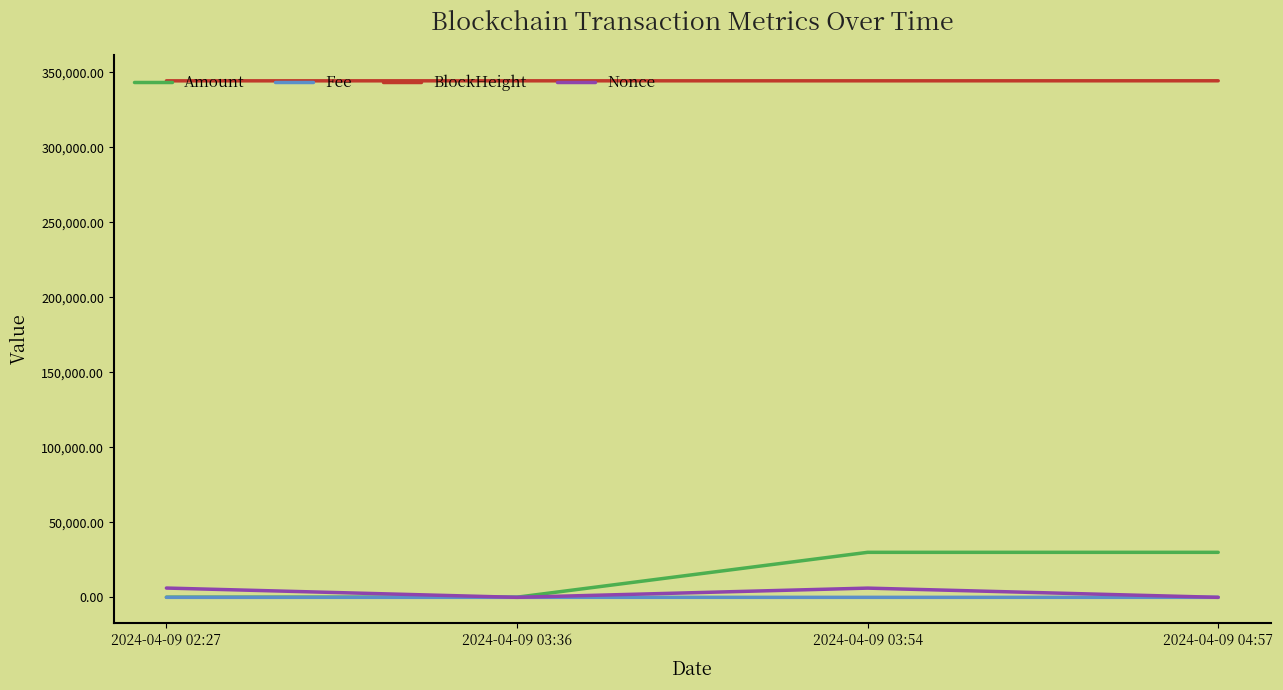

Is the value of Amount at 2024-04-09 03:54 greater than the value of BlockHeight at 2024-04-09 02:27?

No